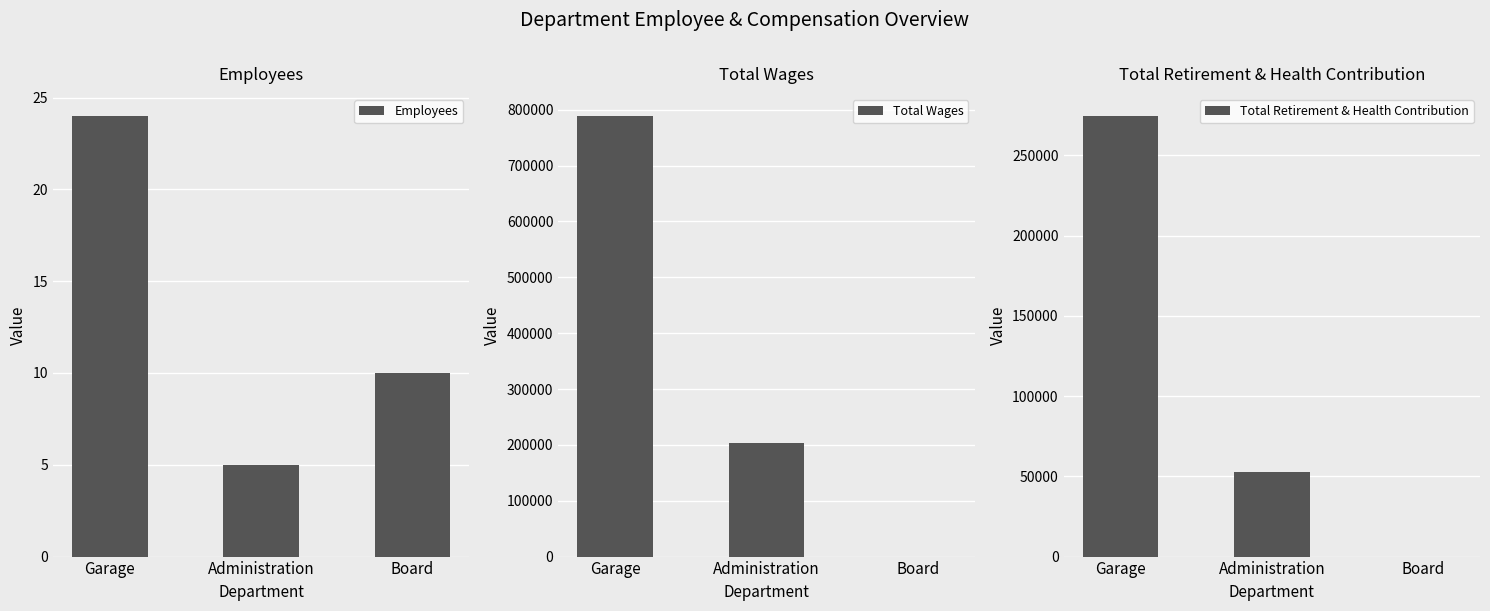

What are all the series names shown in the legend?

Employees, Total Wages, Total Retirement & Health Contribution